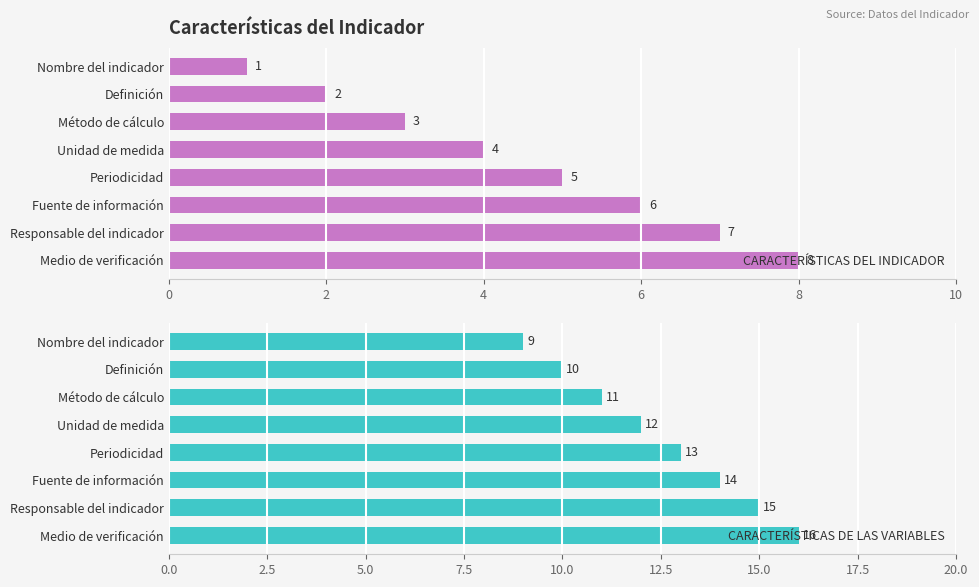

Which category has the highest value in the CARACTERÍSTICAS DEL INDICADOR series?

Medio de verificación